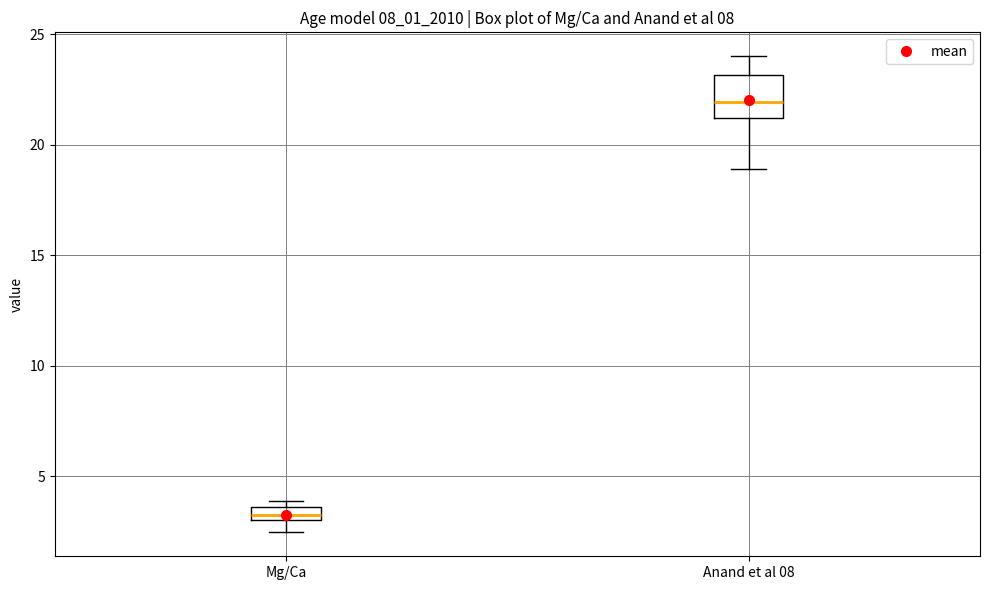

Where is the upper edge of the box for Mg/Ca on the y-axis? The values are not printed on the chart, so give them approximately, as read against the axis.

3.5